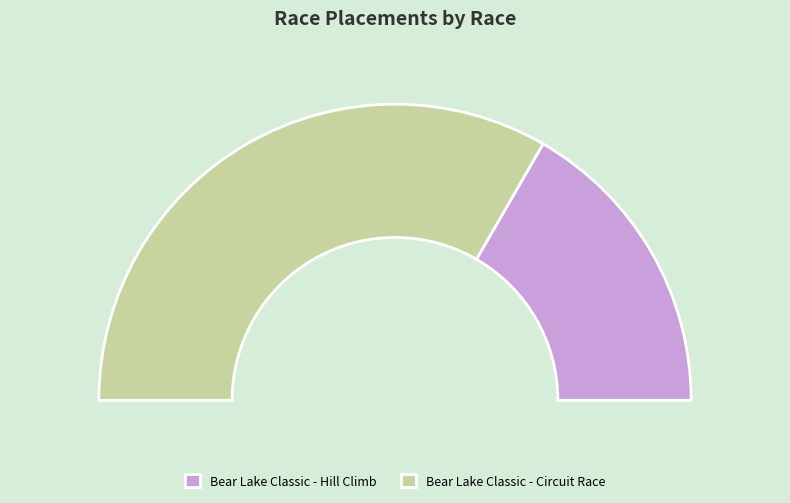

What is the change in value from Bear Lake Classic - Hill Climb to Bear Lake Classic - Circuit Race?

+1